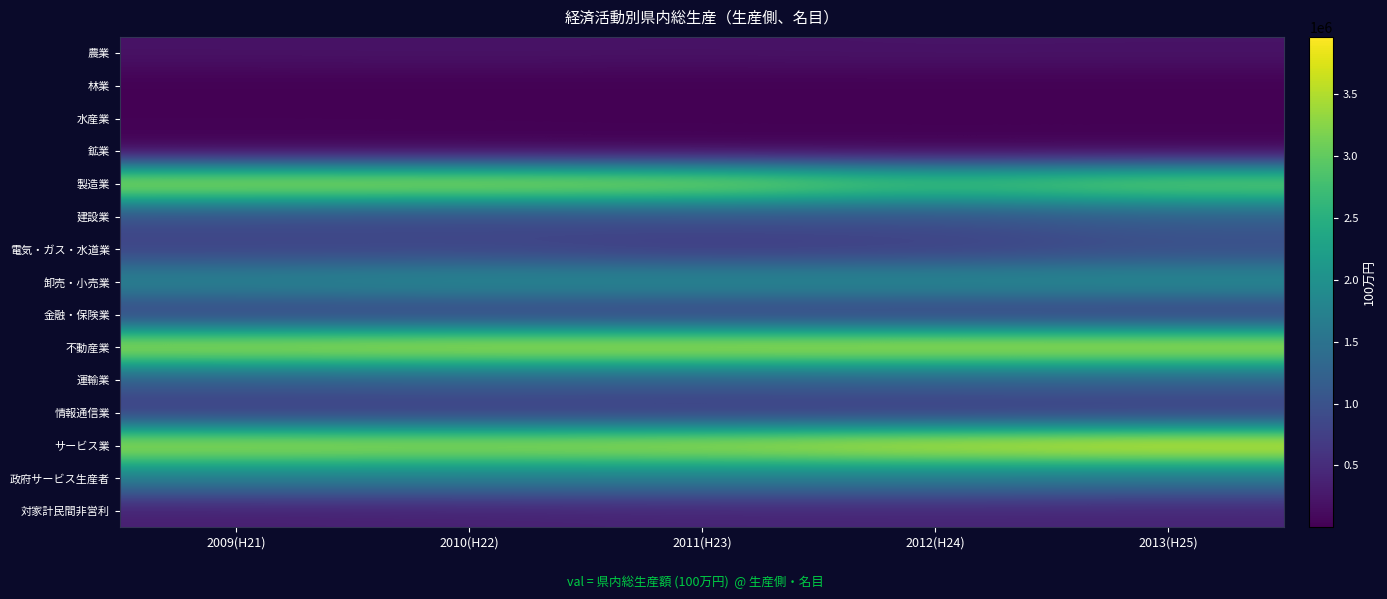

Reading left to right, transcribe all the data shown in this chart.

農業: 2009(H21)=201384	2010(H22)=206119	2011(H23)=199655	2012(H24)=211040	2013(H25)=207445
林業: 2009(H21)=1182	2010(H22)=968	2011(H23)=822	2012(H24)=718	2013(H25)=854
水産業: 2009(H21)=17435	2010(H22)=16120	2011(H23)=13981	2012(H24)=13408	2013(H25)=13544
鉱業: 2009(H21)=15571	2010(H22)=11859	2011(H23)=10627	2012(H24)=10285	2013(H25)=10606
製造業: 2009(H21)=3642331	2010(H22)=3626479	2011(H23)=3508202	2012(H24)=3004070	2013(H25)=3272099
建設業: 2009(H21)=909242	2010(H22)=863038	2011(H23)=952269	2012(H24)=964409	2013(H25)=1155682
電気・ガス・水道業: 2009(H21)=770648	2010(H22)=799961	2011(H23)=655571	2012(H24)=720220	2013(H25)=901262
卸売・小売業: 2009(H21)=1845824	2010(H22)=1937862	2011(H23)=1962016	2012(H24)=1951912	2013(H25)=1977687
金融・保険業: 2009(H21)=697116	2010(H22)=693308	2011(H23)=656147	2012(H24)=648279	2013(H25)=628750
不動産業: 2009(H21)=3647363	2010(H22)=3711469	2011(H23)=3727460	2012(H24)=3734759	2013(H25)=3734294
運輸業: 2009(H21)=1122109	2010(H22)=1155725	2011(H23)=1141558	2012(H24)=1178040	2013(H25)=1185886
情報通信業: 2009(H21)=634715	2010(H22)=630084	2011(H23)=618316	2012(H24)=616738	2013(H25)=642477
サービス業: 2009(H21)=3614893	2010(H22)=3578110	2011(H23)=3641368	2012(H24)=3838574	2013(H25)=3963149
政府サービス生産者: 2009(H21)=1651690	2010(H22)=1641752	2011(H23)=1630632	2012(H24)=1608819	2013(H25)=1550638
対家計民間非営利: 2009(H21)=339932	2010(H22)=360475	2011(H23)=394604	2012(H24)=407612	2013(H25)=400567